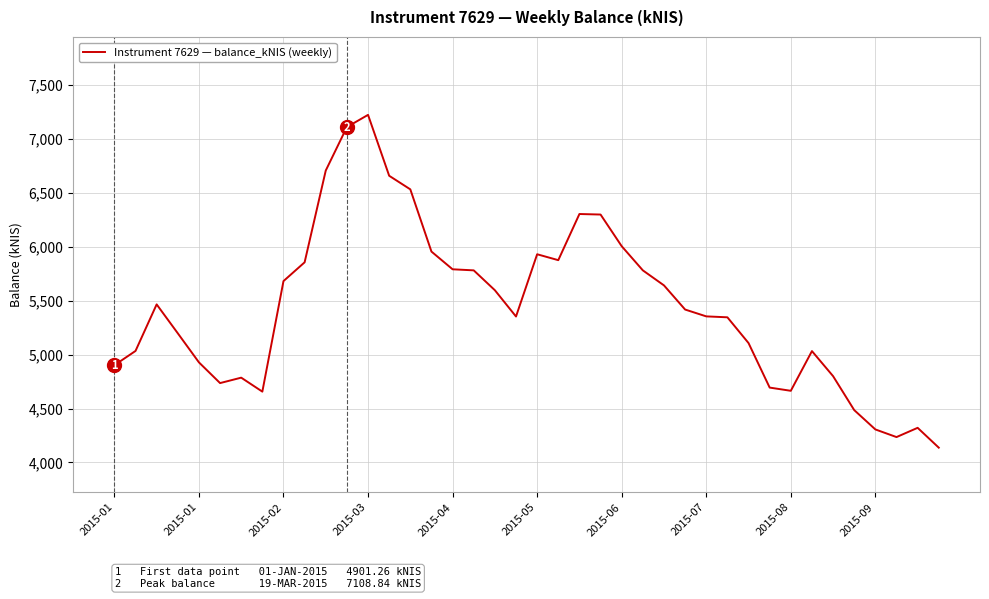

What is the difference between the maximum and minimum values?

3084.7